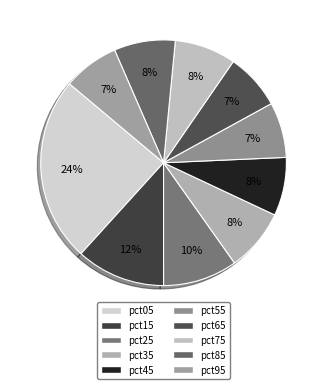

The pct55 slice represents 1% of the pie. True or false?

False